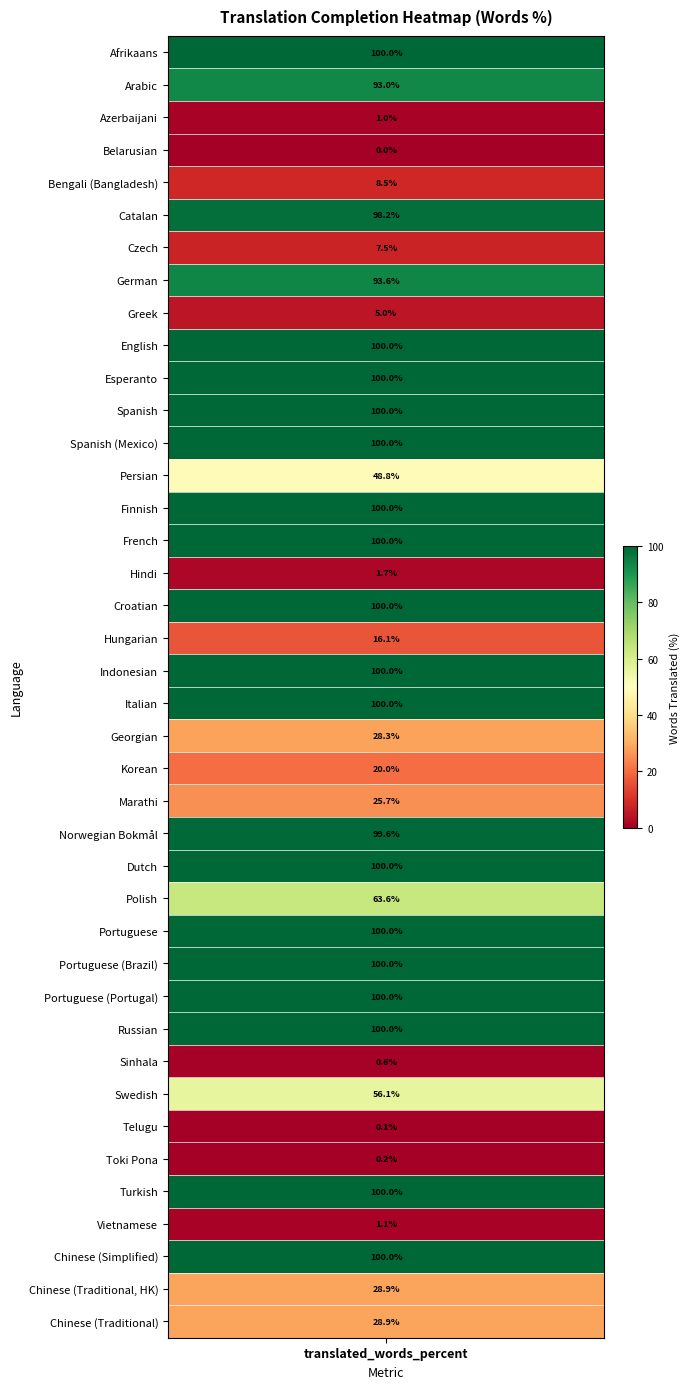

List the labels in order of value, smallest first.

Belarusian, Telugu, Toki Pona, Sinhala, Azerbaijani, Vietnamese, Hindi, Greek, Czech, Bengali (Bangladesh), Hungarian, Korean, Marathi, Georgian, Chinese (Traditional, HK), Chinese (Traditional), Persian, Swedish, Polish, Arabic, German, Catalan, Norwegian Bokmål, Afrikaans, English, Esperanto, Spanish, Spanish (Mexico), Finnish, French, Croatian, Indonesian, Italian, Dutch, Portuguese, Portuguese (Brazil), Portuguese (Portugal), Russian, Turkish, Chinese (Simplified)